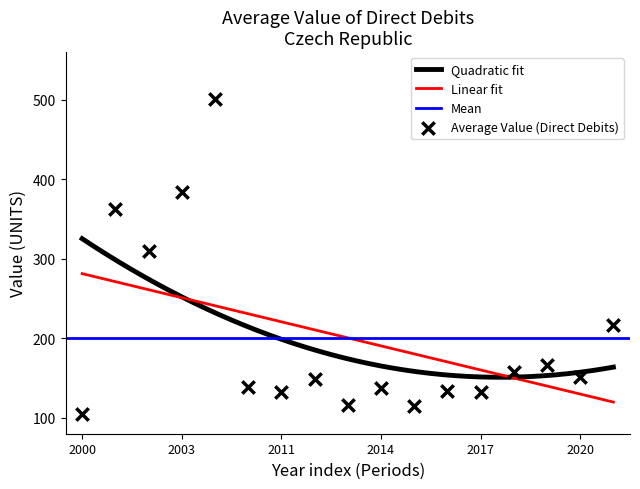

Which has a higher value, 2012 or 2017?

2012